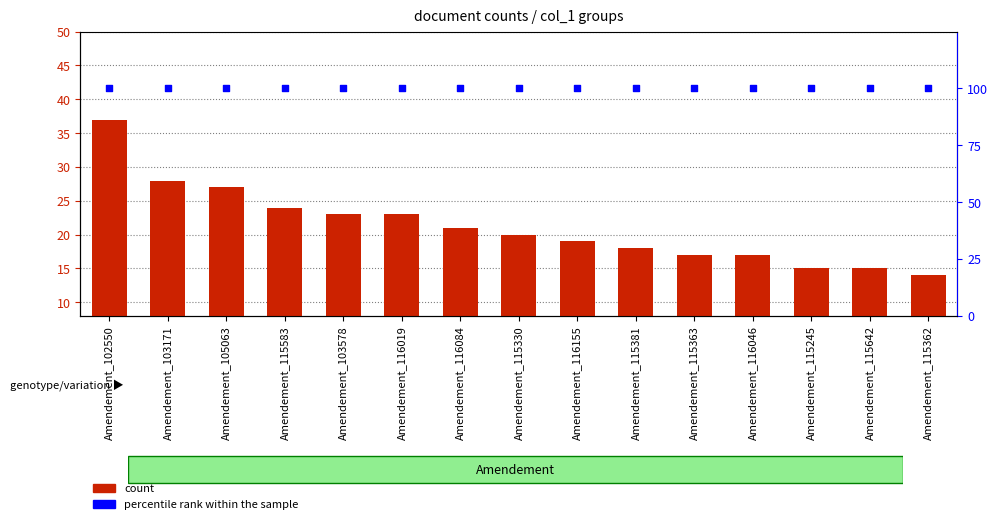

What is the total value across all series at Amendement_103578?

123